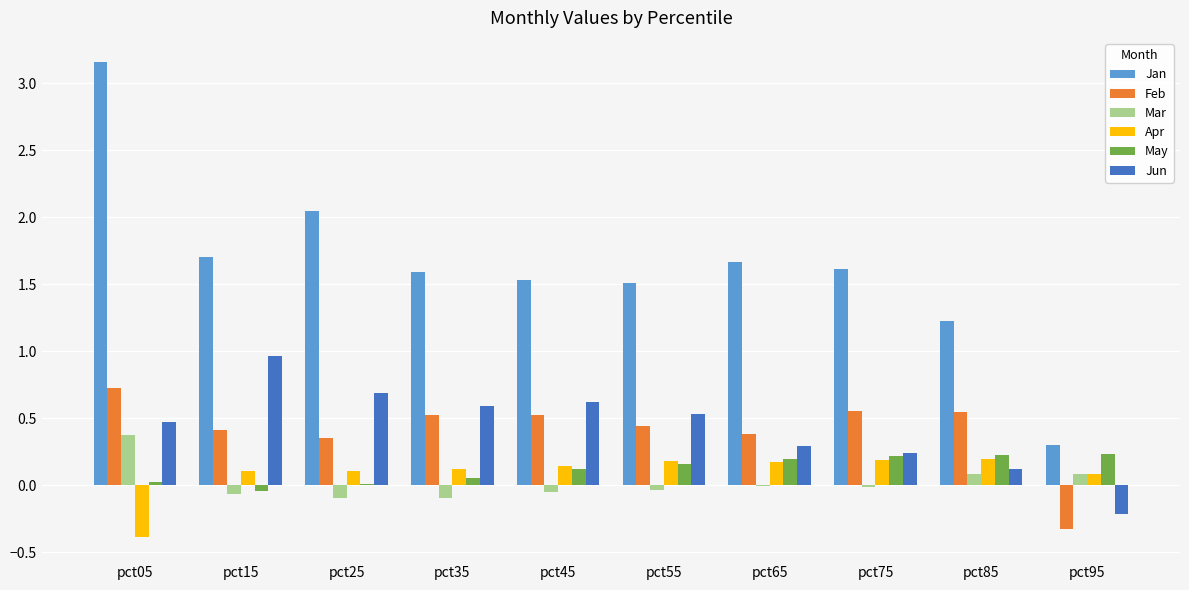

At which label is Jan closest to 1?

pct85